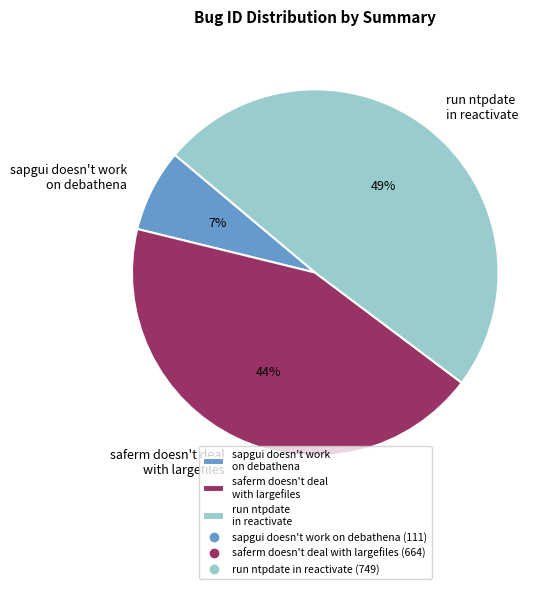

Rank the categories by value from highest to lowest.

run ntpdate in reactivate, saferm doesn't deal with largefiles, sapgui doesn't work on debathena